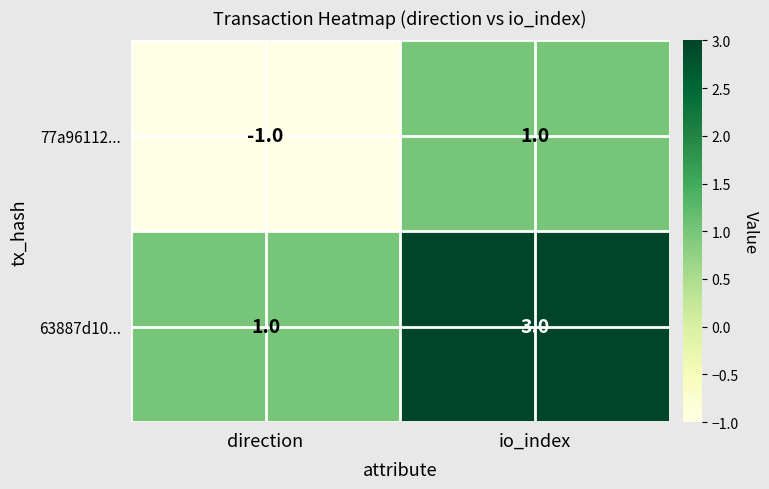

What is the sum of all 63887d10... values?

4